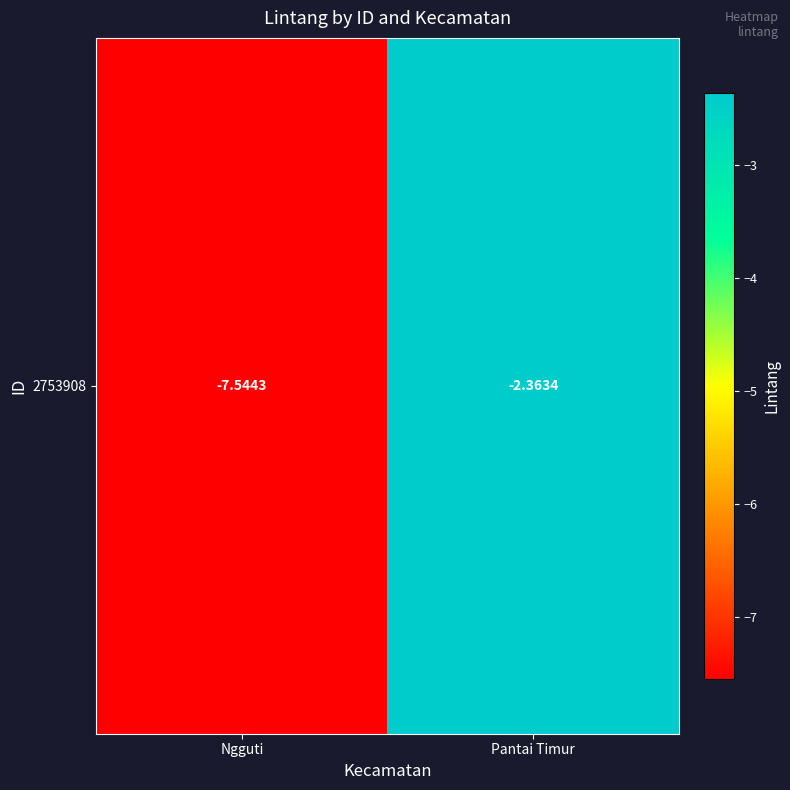

Which category has the highest value across all series?

Pantai Timur